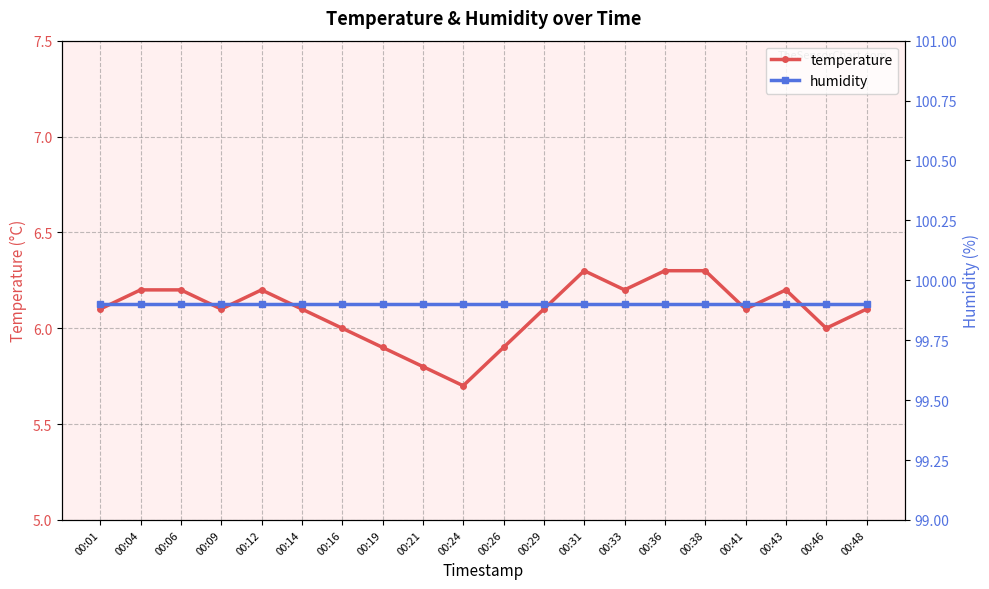

At which label does temperature first exceed 6?

00:01